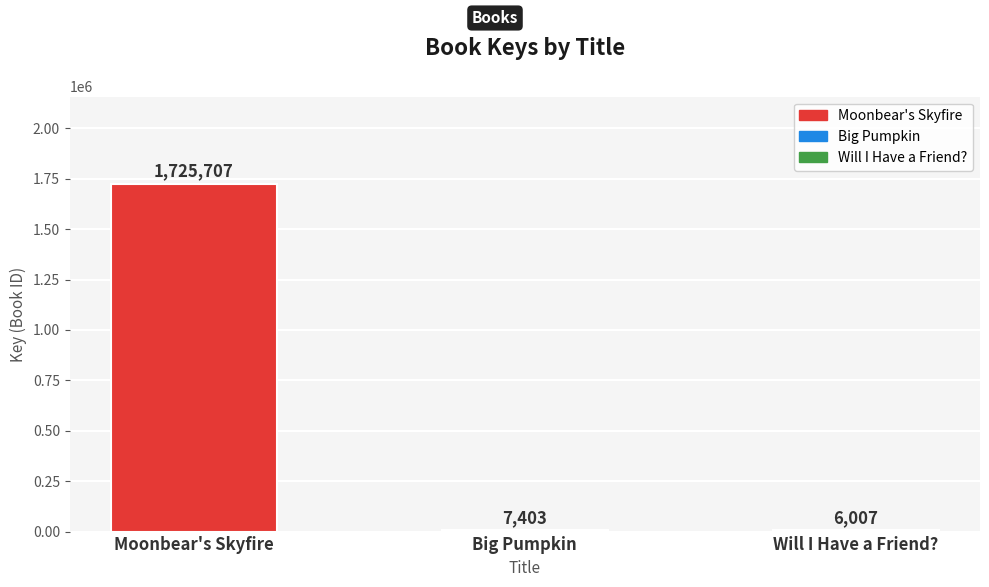

What is the average value?

579706